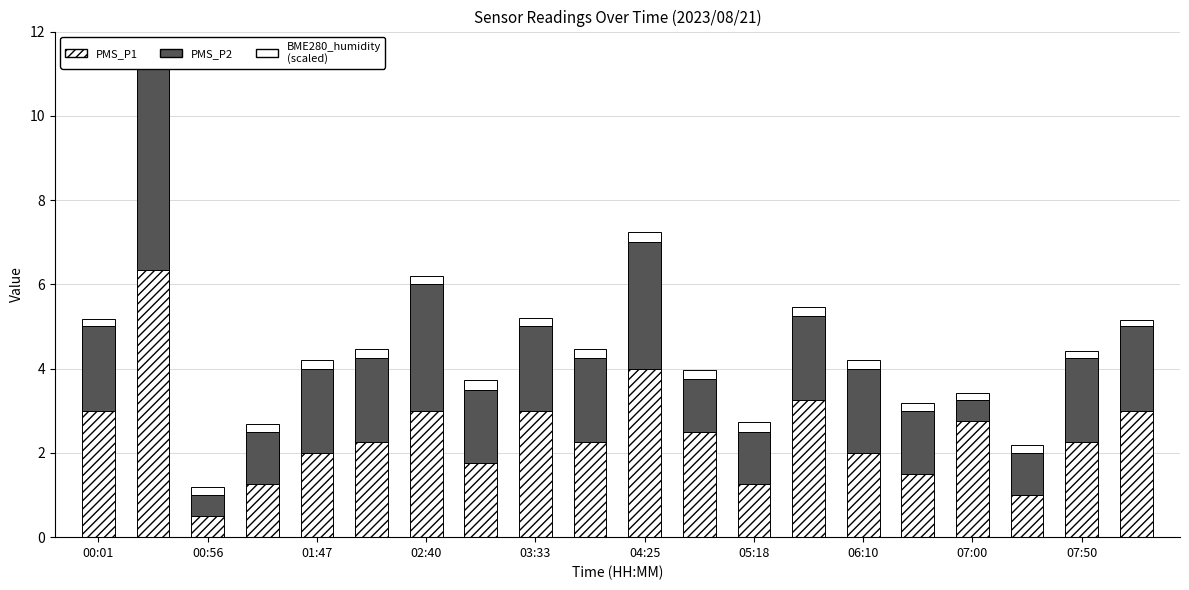

At how many categories does at least one series exceed 0?

20